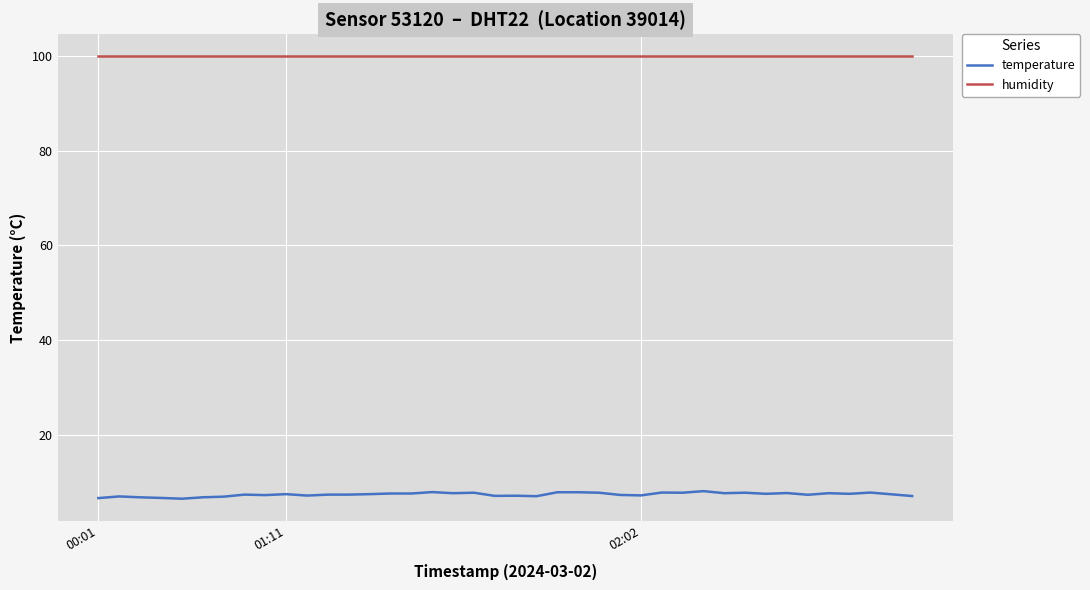

True or false: temperature and humidity intersect in this chart.

False